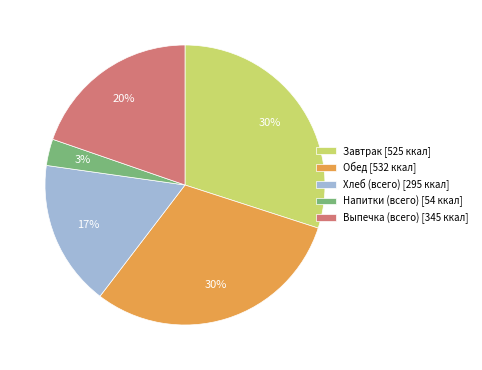

Is the sum of Напитки (всего) [54 ккал] and Обед [532 ккал] greater than half?

No